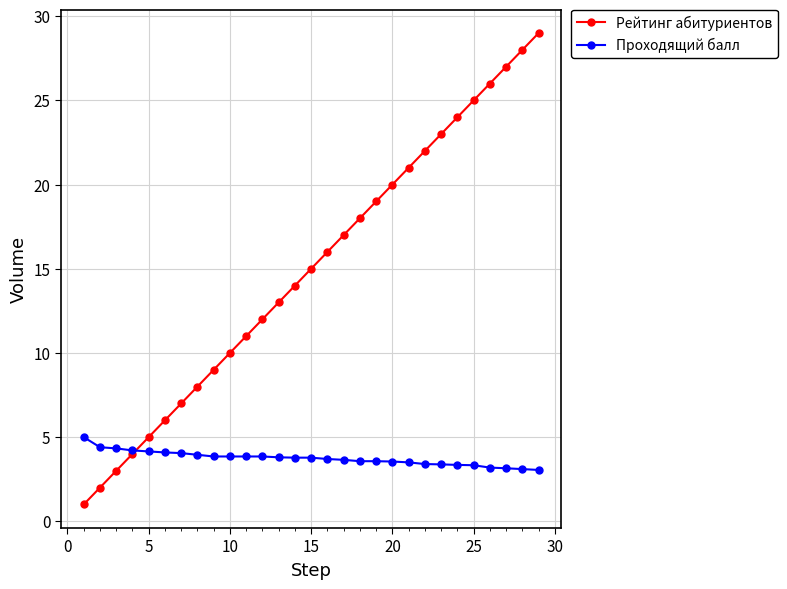

What is the value of the Рейтинг абитуриентов point at the 27th from the left?

27.0